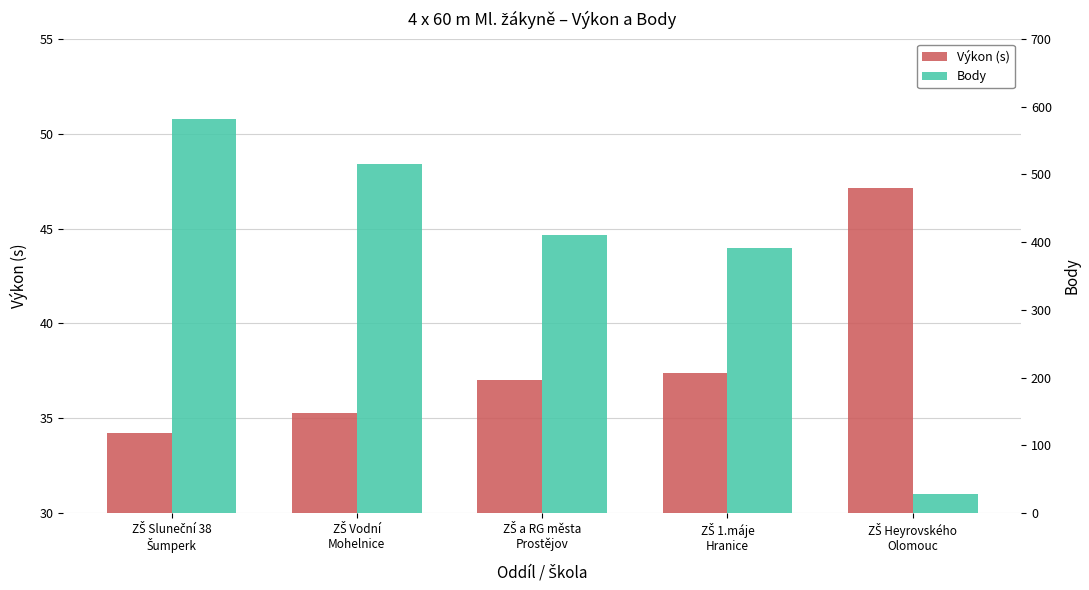

What is the spread (max minus min) of values at ZŠ 1.máje
Hranice?

353.6